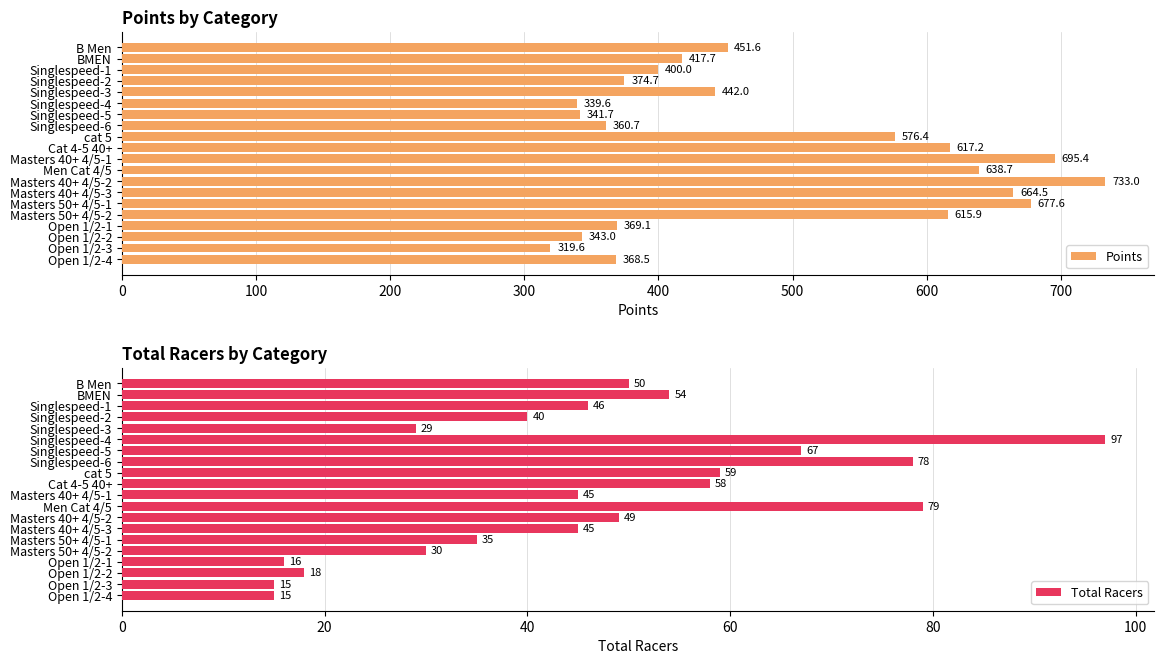

The value of Points at Open 1/2-2 is 144.2. True or false?

False